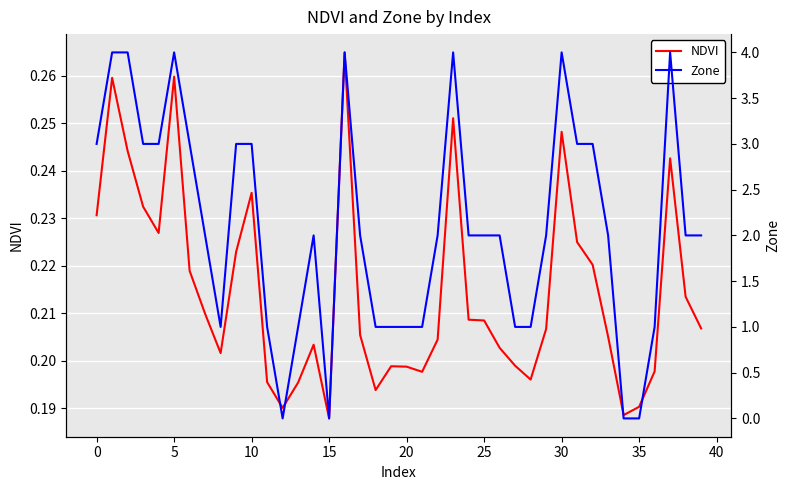

Which category has the highest value in the NDVI series?

16